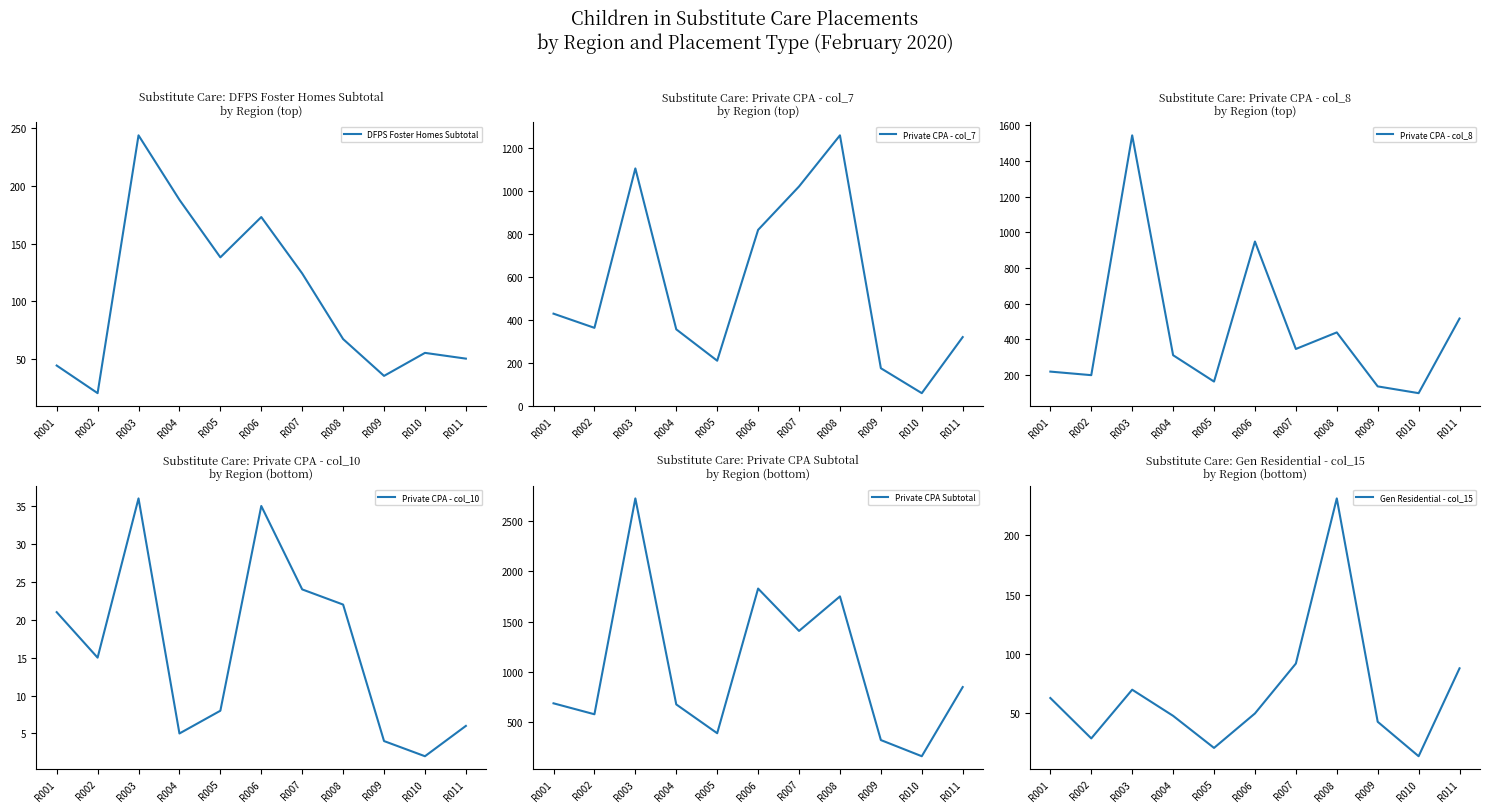

What is the value of the Private CPA - col_7 point at the 4th from the left?

355